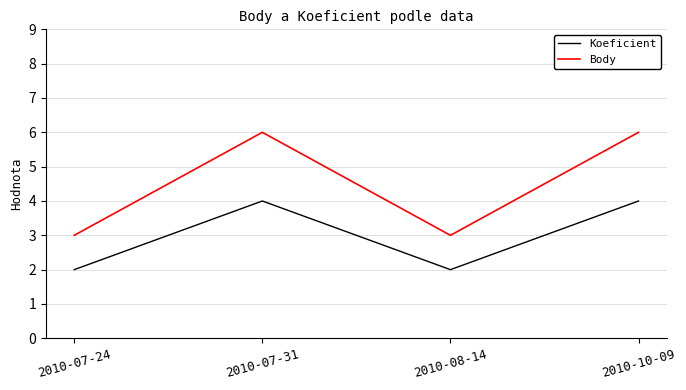

List the series in order of their overall mean, highest first.

Body, Koeficient